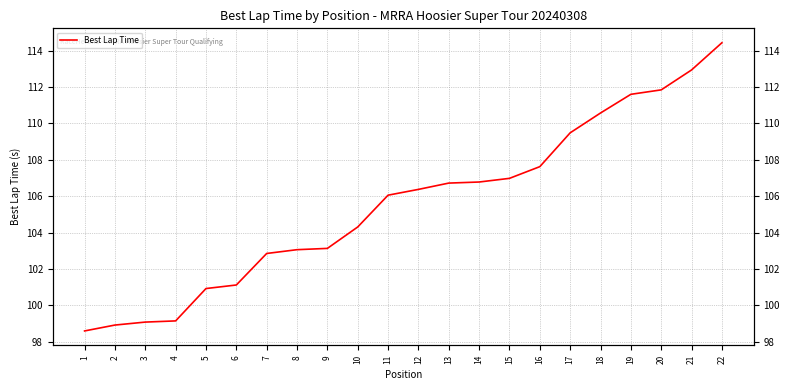

What is the ratio of the value at 14 to the value at 15?

1.0